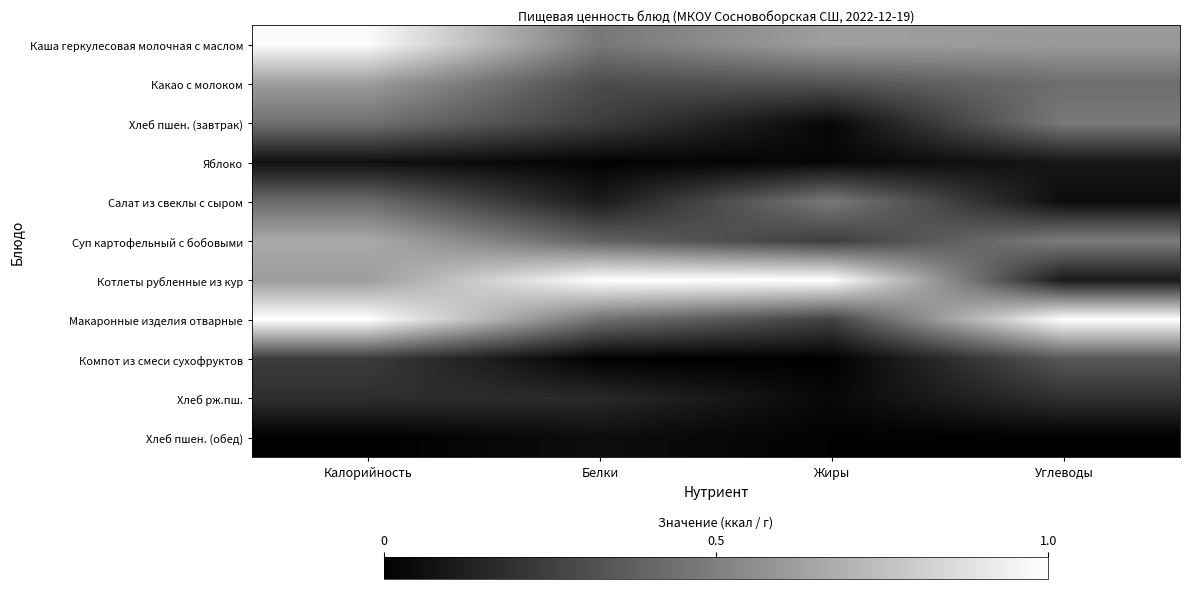

Reading left to right, transcribe all the data shown in this chart.

Каша геркулесовая молочная с маслом: Калорийность=1.0	Белки=0.5	Жиры=0.6	Углеводы=0.6
Какао с молоком: Калорийность=0.6	Белки=0.3	Жиры=0.3	Углеводы=0.4
Хлеб пшен. (завтрак): Калорийность=0.4	Белки=0.2	Жиры=0.0	Углеводы=0.5
Яблоко: Калорийность=0.1	Белки=0.0	Жиры=0.0	Углеводы=0.1
Салат из свеклы с сыром: Калорийность=0.4	Белки=0.1	Жиры=0.5	Углеводы=0.0
Суп картофельный с бобовыми: Калорийность=0.7	Белки=0.4	Жиры=0.2	Углеводы=0.5
Котлеты рубленные из кур: Калорийность=0.6	Белки=1.0	Жиры=1.0	Углеводы=0.1
Макаронные изделия отварные: Калорийность=1.0	Белки=0.4	Жиры=0.3	Углеводы=1.0
Компот из смеси сухофруктов: Калорийность=0.2	Белки=0.0	Жиры=0.0	Углеводы=0.3
Хлеб рж.пш.: Калорийность=0.2	Белки=0.2	Жиры=0.0	Углеводы=0.2
Хлеб пшен. (обед): Калорийность=0.0	Белки=0.1	Жиры=0.0	Углеводы=0.0